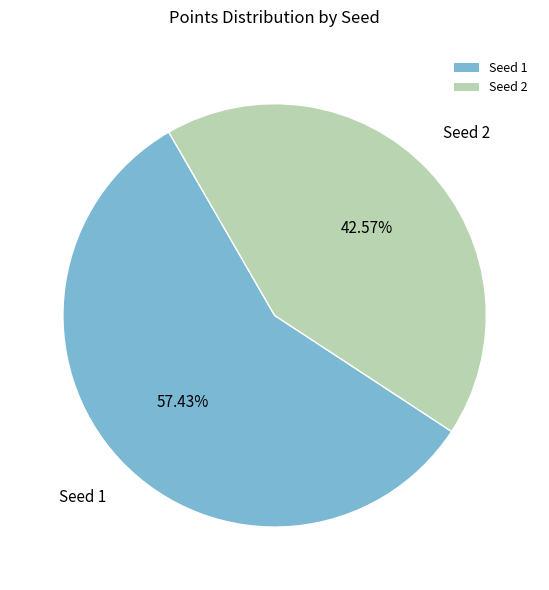

Which has a higher value, Seed 1 or Seed 2?

Seed 1